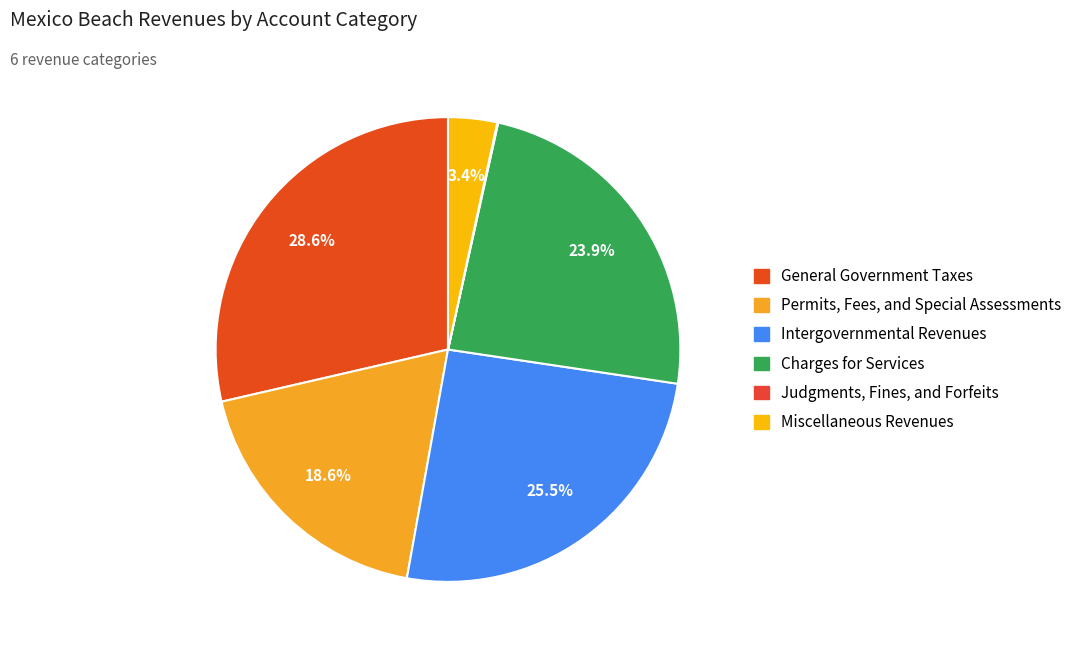

To the nearest percent, what is the difference between the General Government Taxes and Miscellaneous Revenues slice percentages?

25%